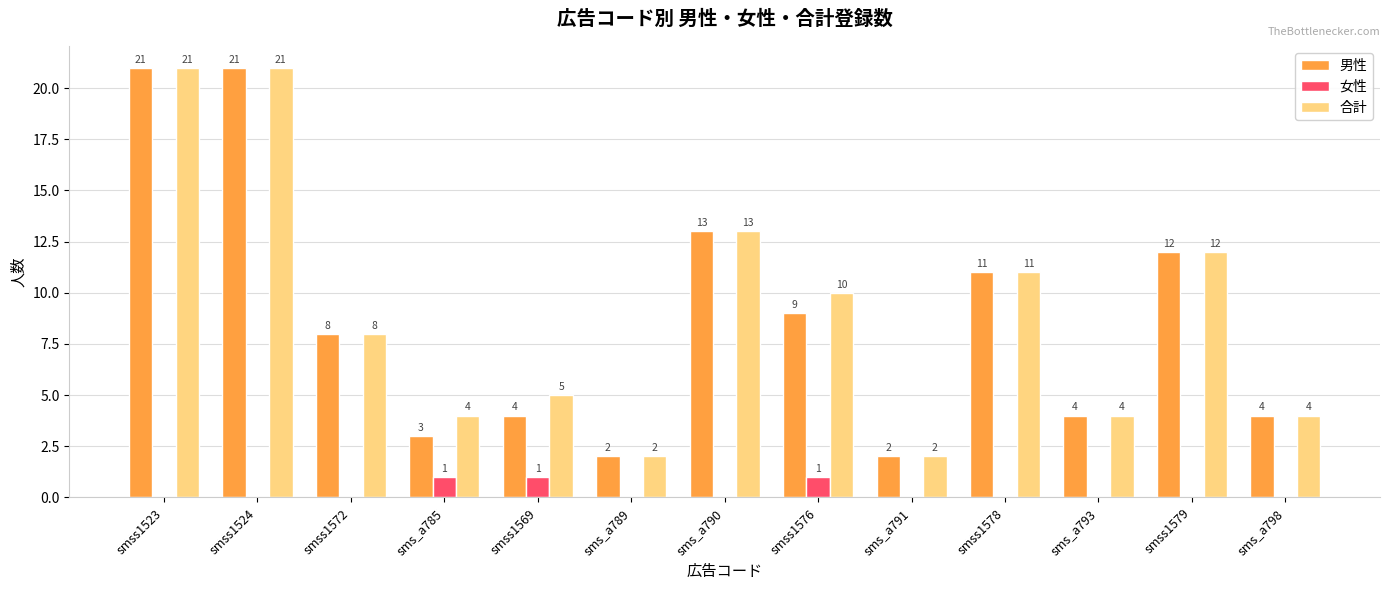

At which label is 合計 closest to 11?

smss1578